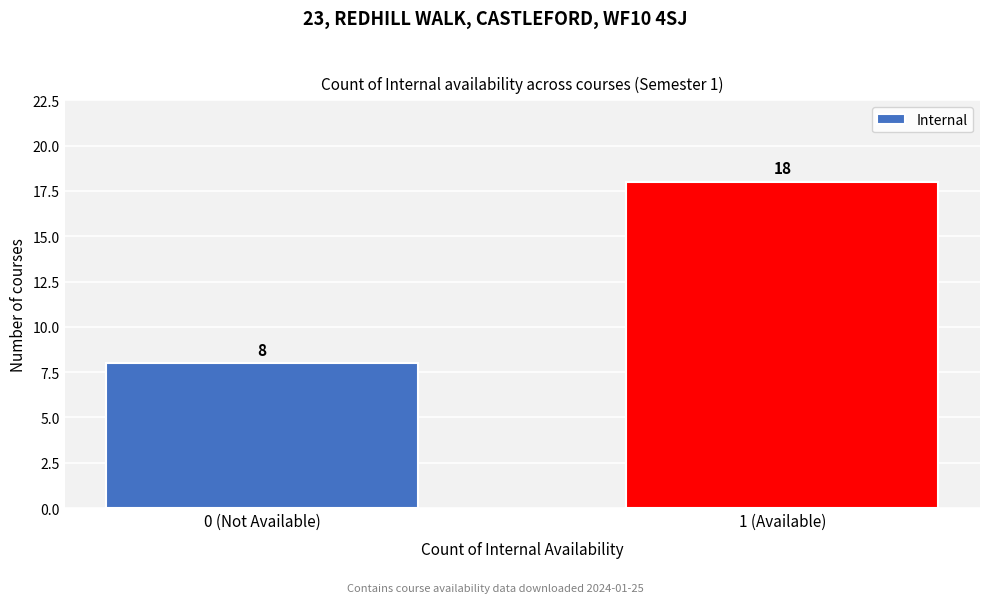

Reading right to left, extract all data points from this chart.

1 (Available)=18	0 (Not Available)=8